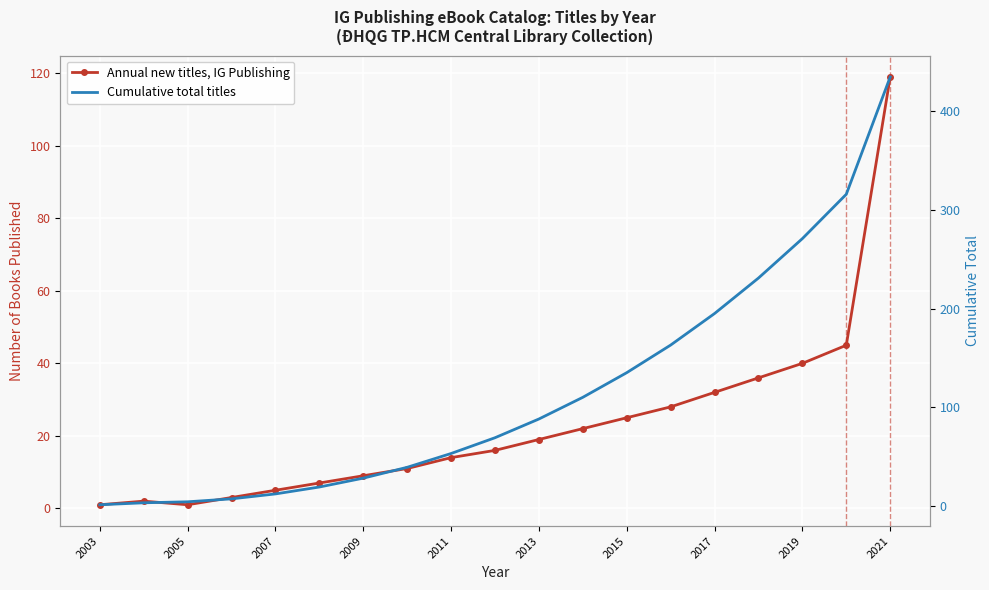

Is this an area chart (filled region under the line)?

No